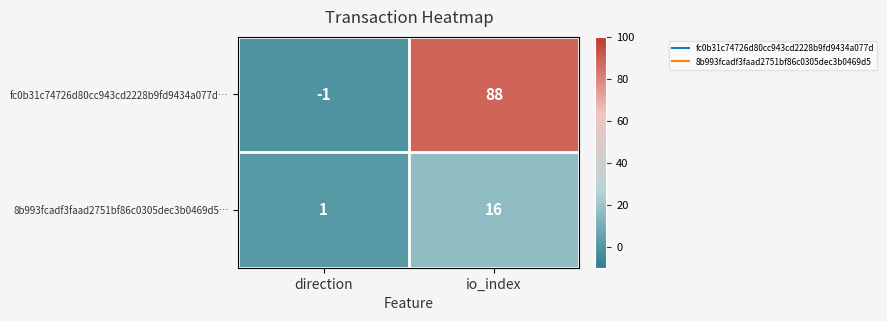

What is the maximum value for fc0b31c74726d80cc943cd2228b9fd9434a077d…?

88